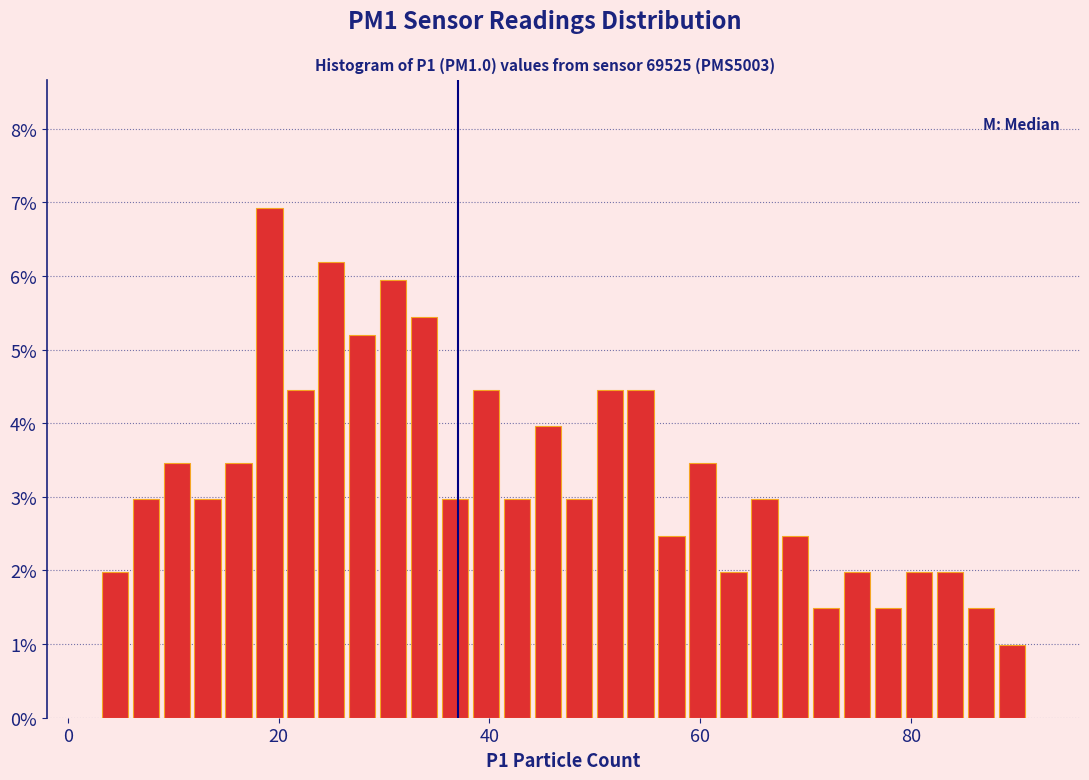

Around what value on the x-axis is the tallest bar? Give the approximate position of its centre, as read against the axis.

20